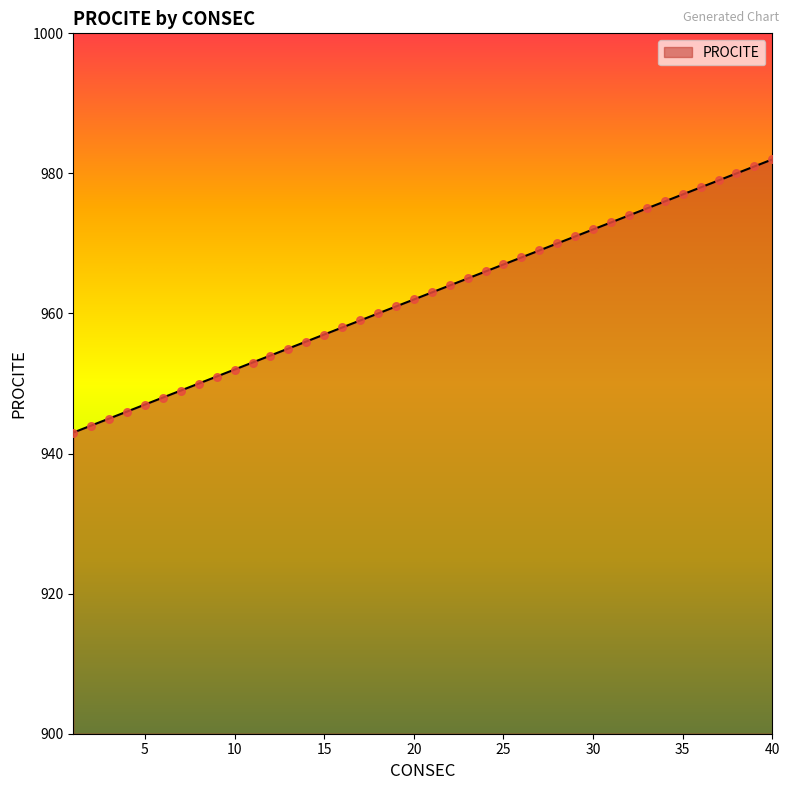

What is the greatest value displayed?

982